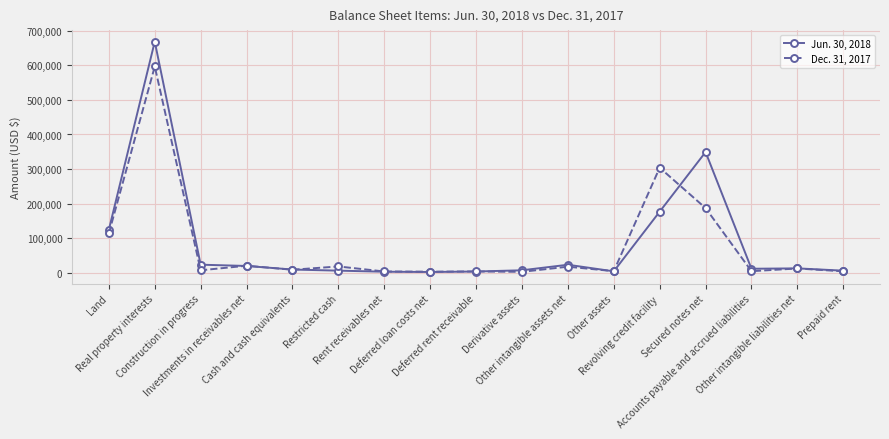

Rank the series at Revolving credit facility from highest to lowest value.

Dec. 31, 2017, Jun. 30, 2018